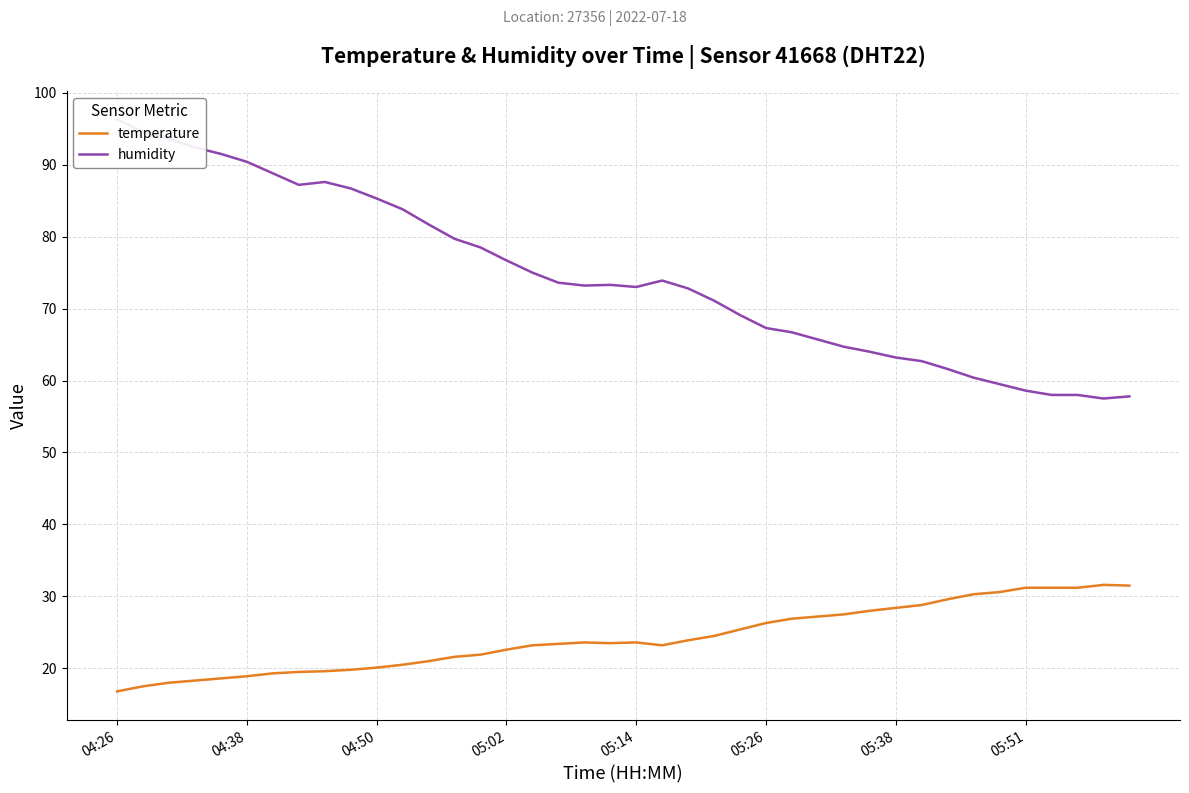

What is the smallest value displayed?

16.8